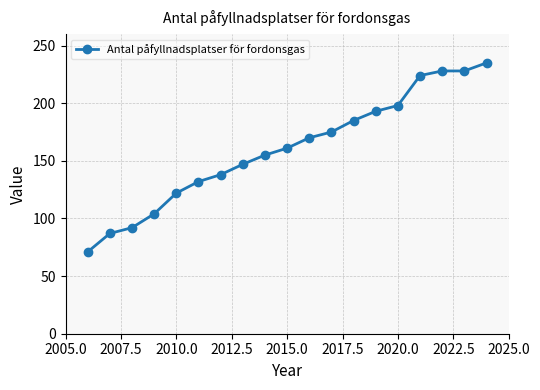

Reading left to right, list all the values displayed in this chart.

71	87	92	104	122	132	138	147	155	161	170	175	185	193	198	224	228	228	235